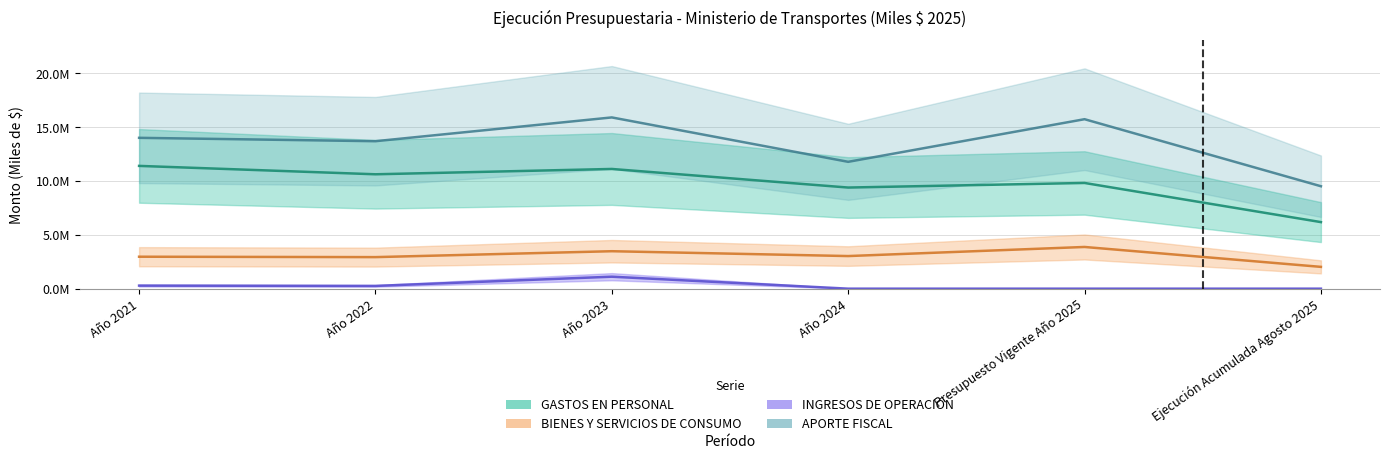

Read the BIENES Y SERVICIOS DE CONSUMO value at Año 2022, to the nearest 100.

2931800